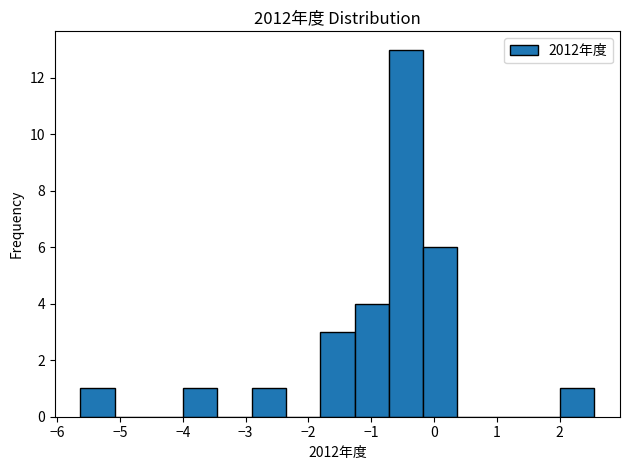

Over which range of the x-axis is the bar tallest?

-0.7 to -0.2